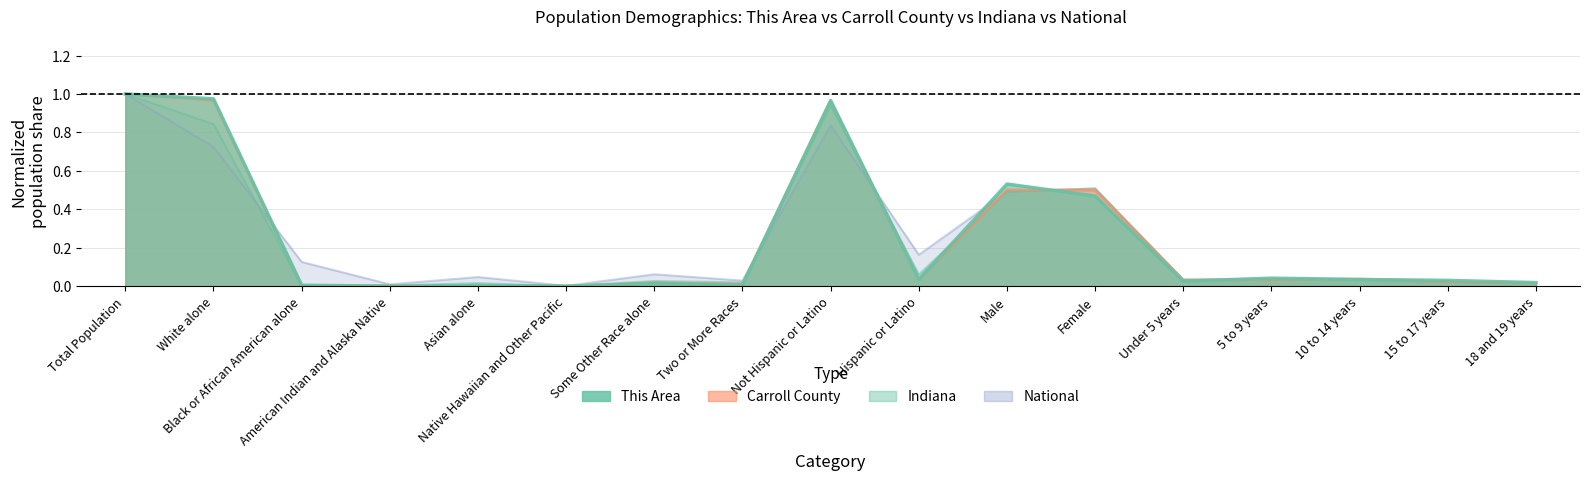

Where is This Area nearest to the value 0?

American Indian and Alaska Native